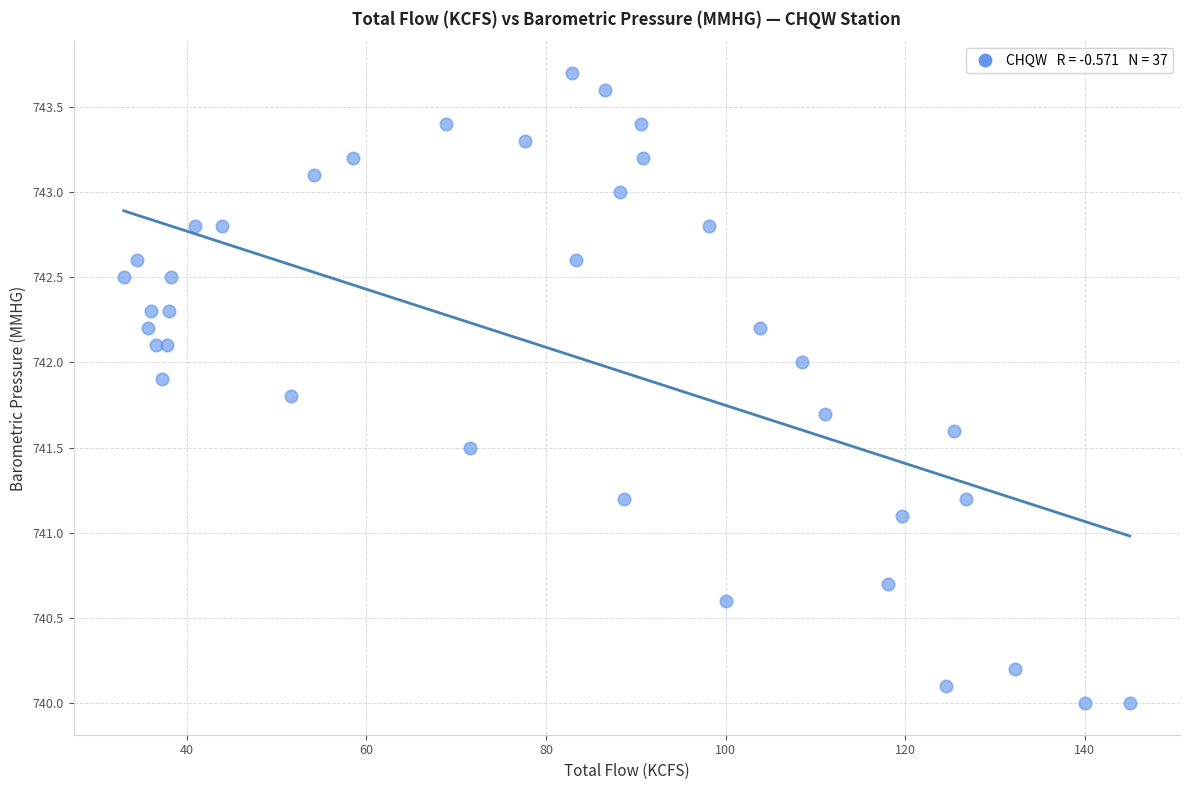

What Y value in the scatter plot is closest to 741?

741.1